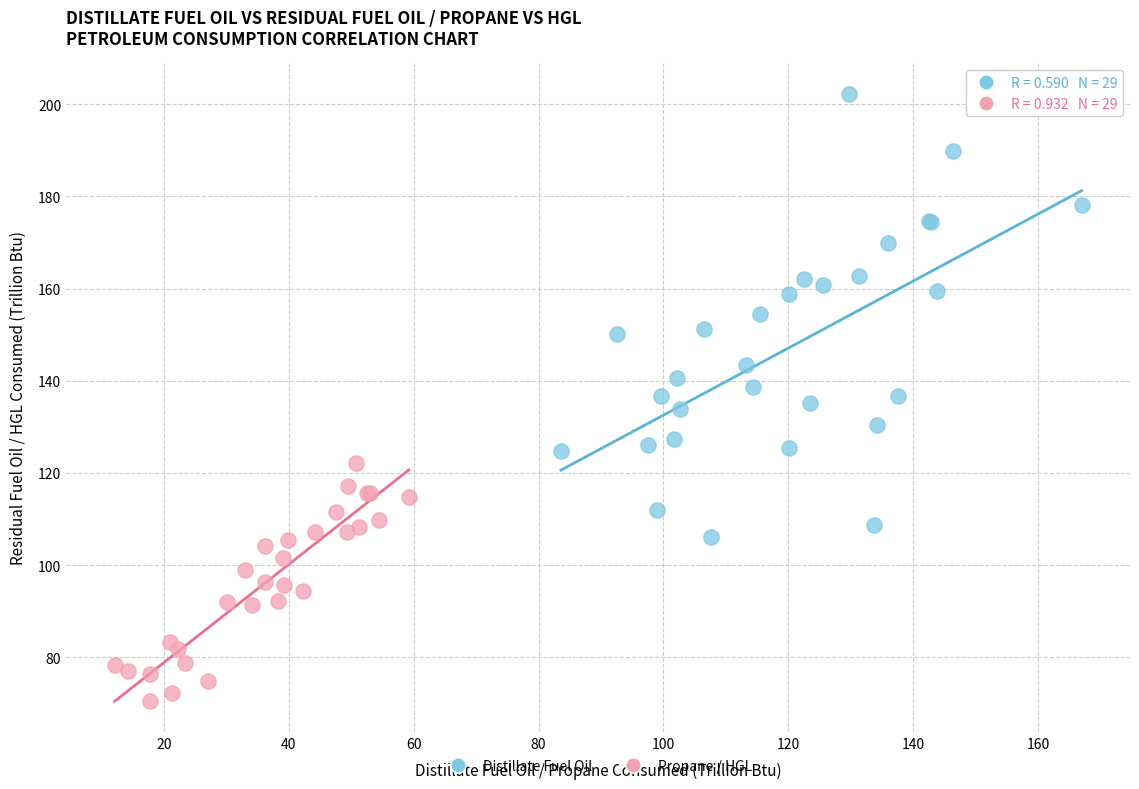

Which series contains the highest Y value?

Distillate Fuel Oil